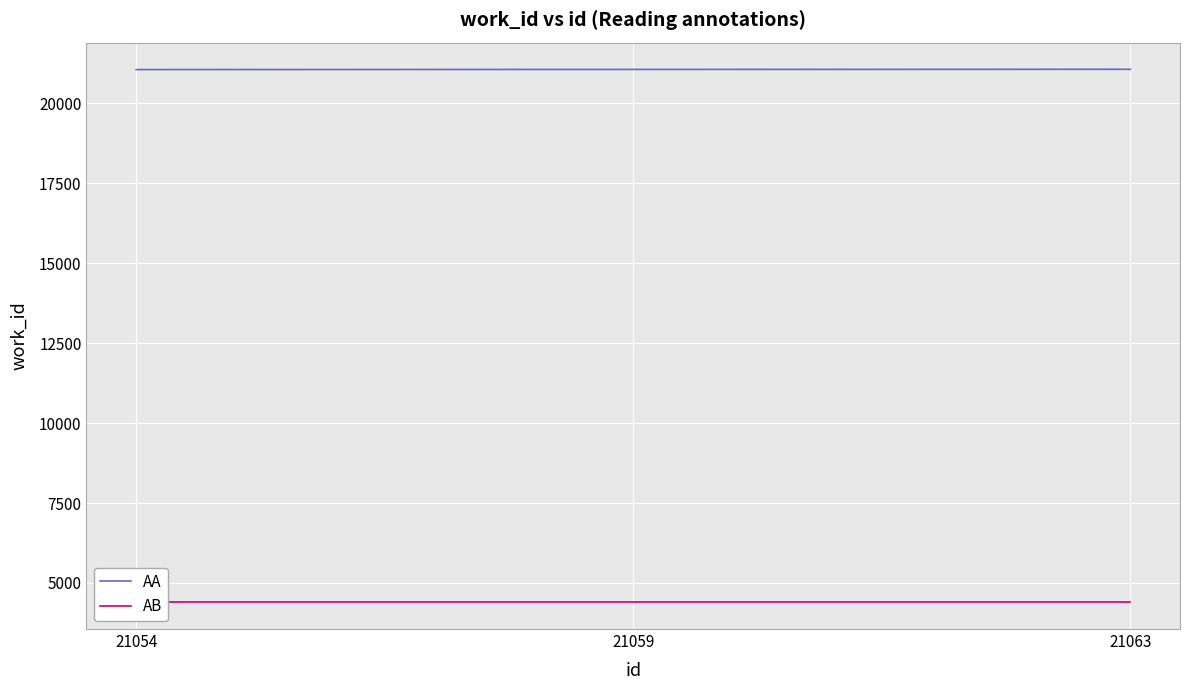

The value of AB at 21054 is 4393. True or false?

True